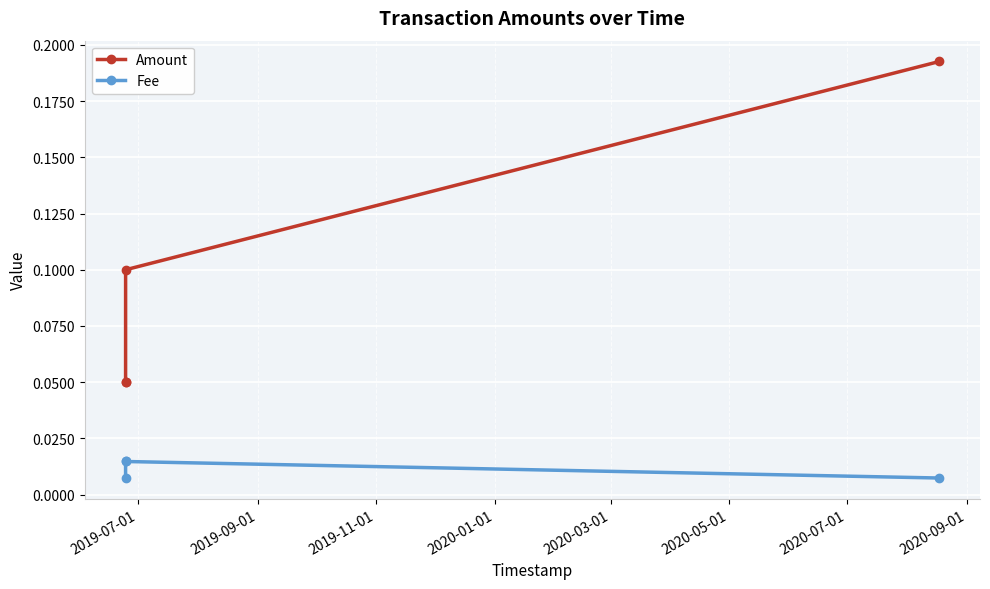

True or false: Fee has a value of 0.0 at 2019-07-01.

True